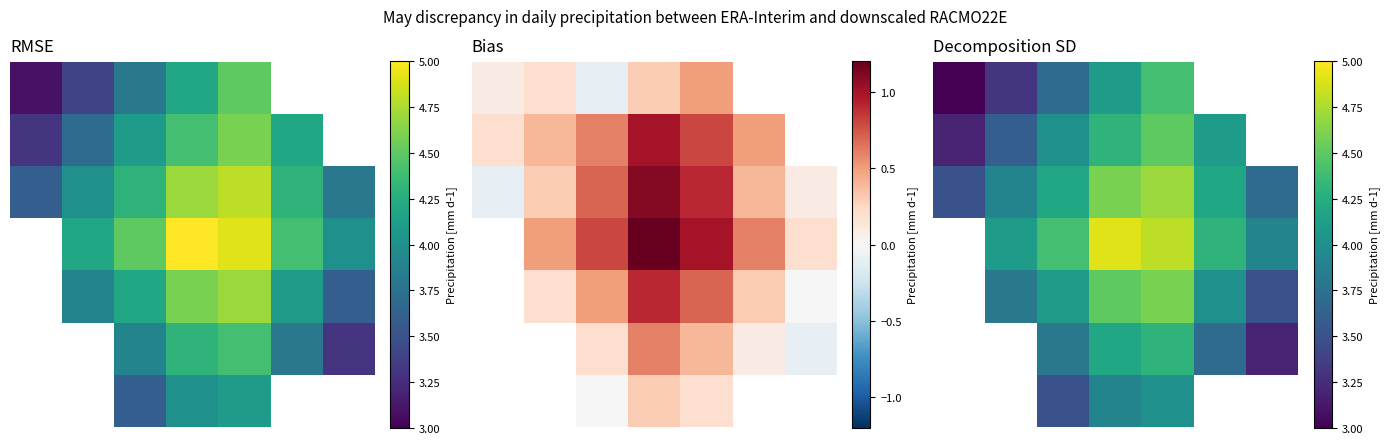

The 0 series shows 3.3 at 1. True or false?

True